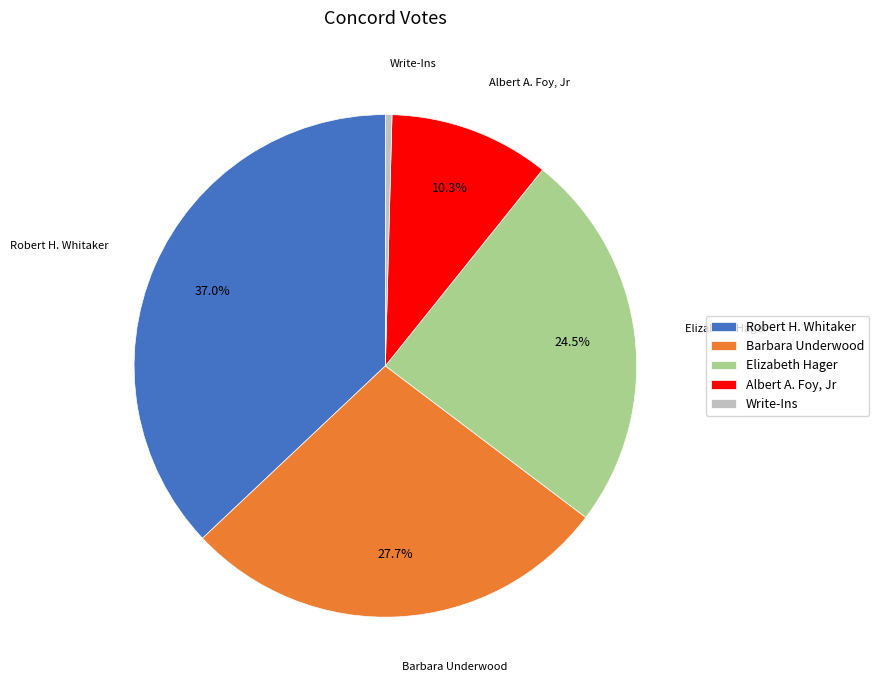

The Write-Ins slice represents 14% of the pie. True or false?

False